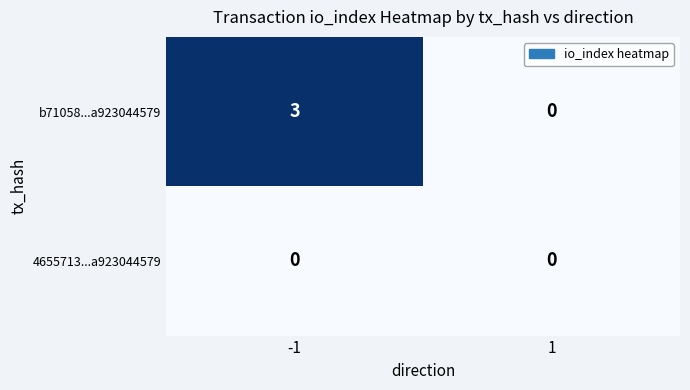

Is it true that b71058...a923044579 equals -1 at 1?

False